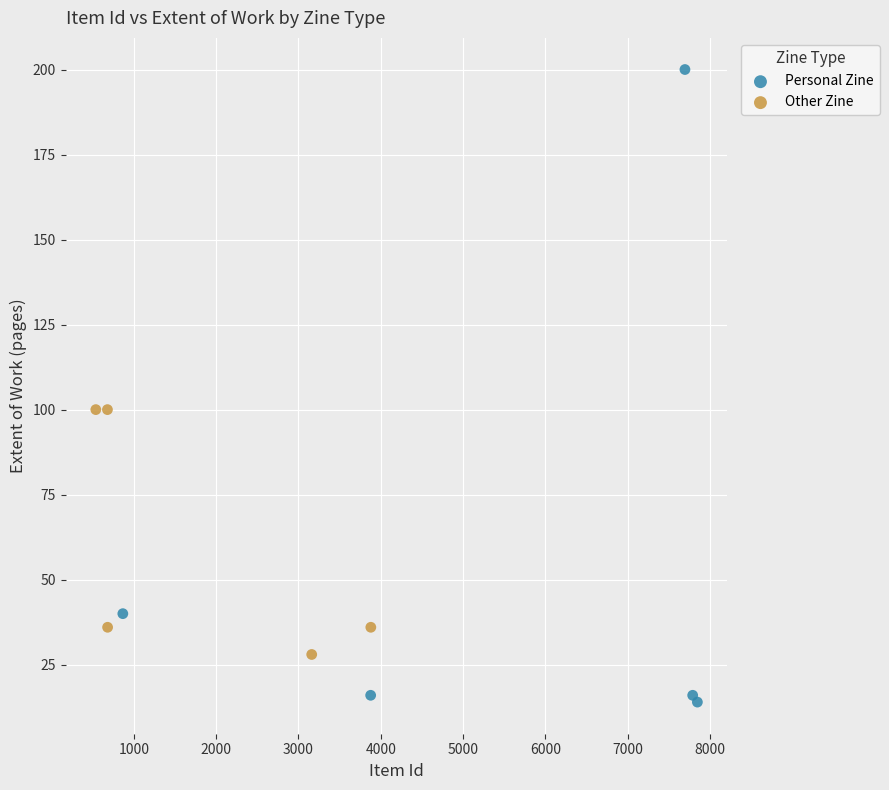

Which series reaches the minimum Y coordinate?

Personal Zine